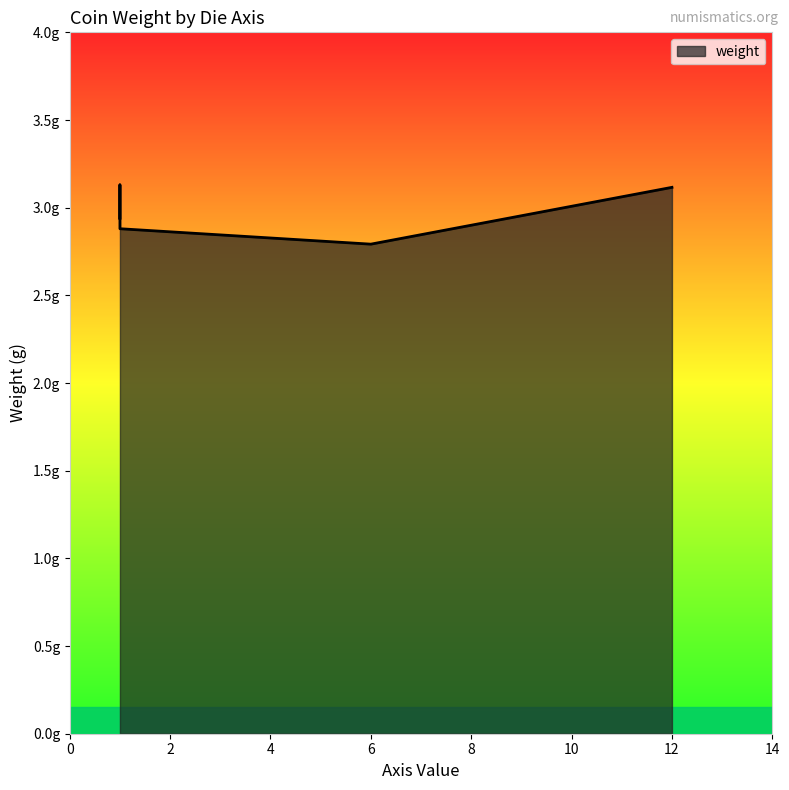

Rank the categories by value from lowest to highest.

6, 1, 1, 1, 12, 1